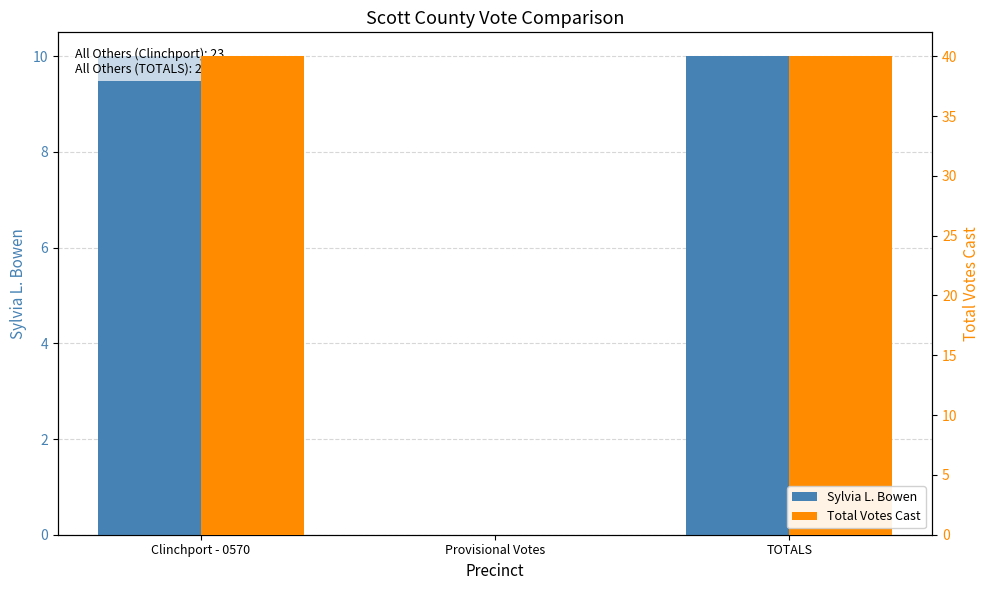

List the series in order of their peak value, lowest first.

Sylvia L. Bowen, Total Votes Cast